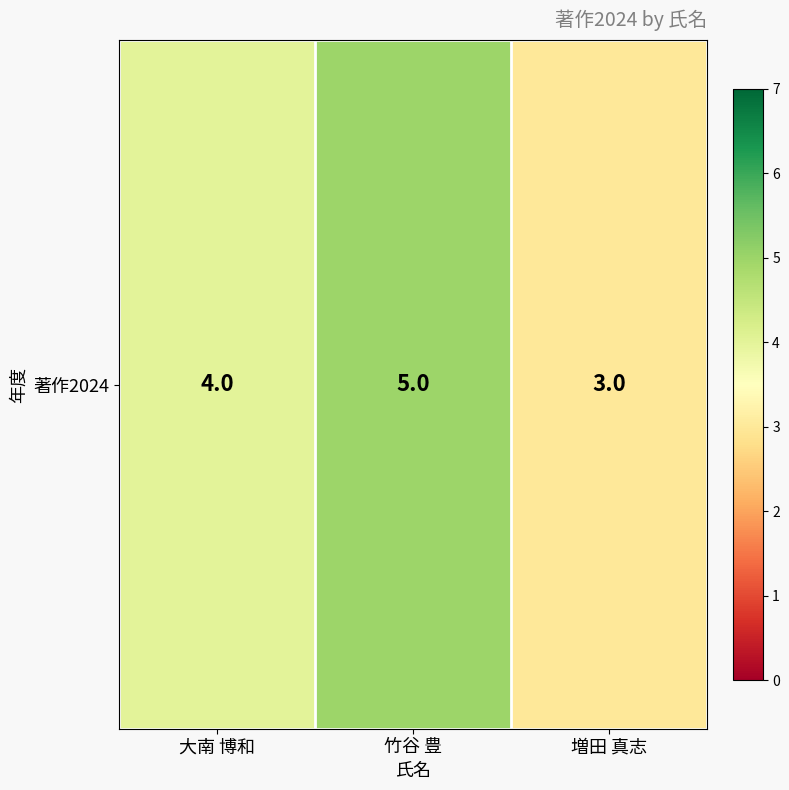

Which category has the lowest value across all series?

増田 真志